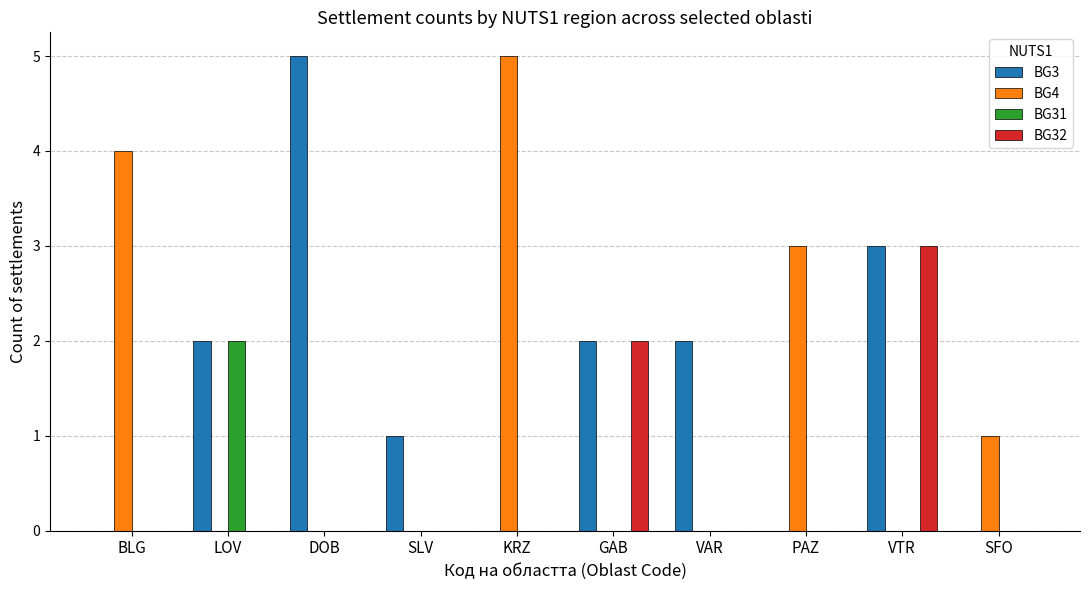

At which category is the sum across all series the highest?

VTR